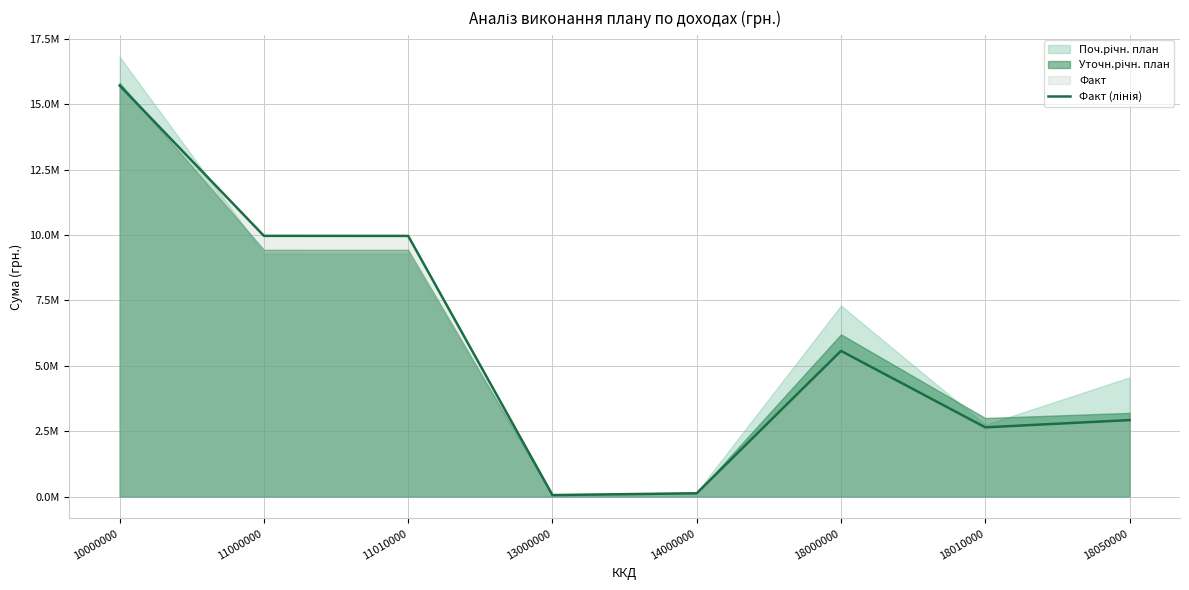

What is the value of the 1st point from the left?

15719263.9